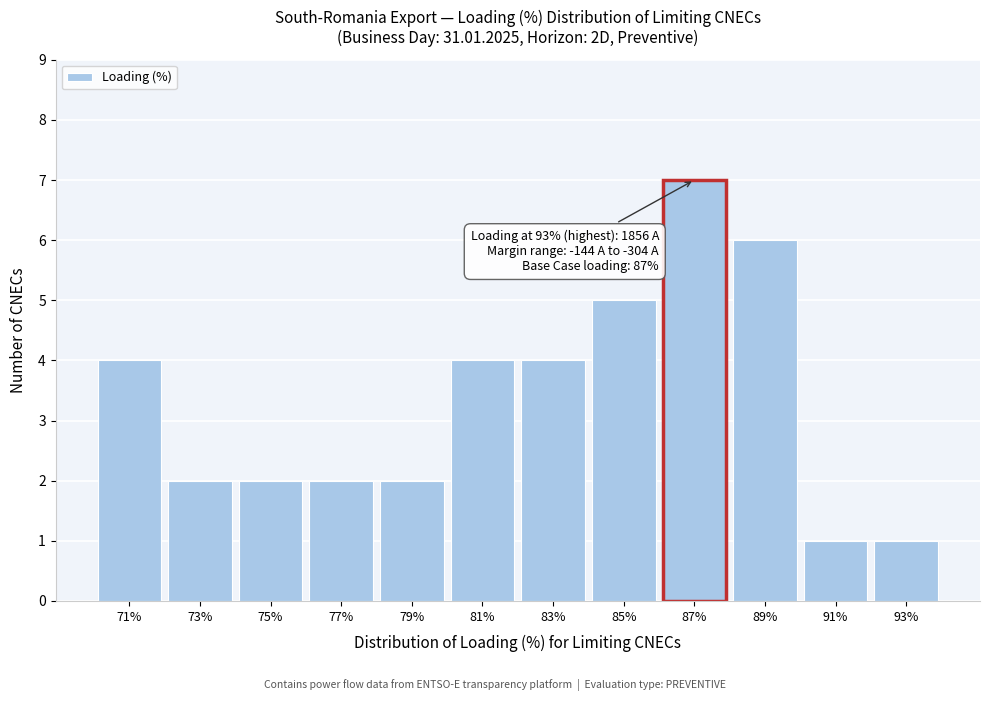

Over which range of the x-axis is the bar tallest?

86 to 88